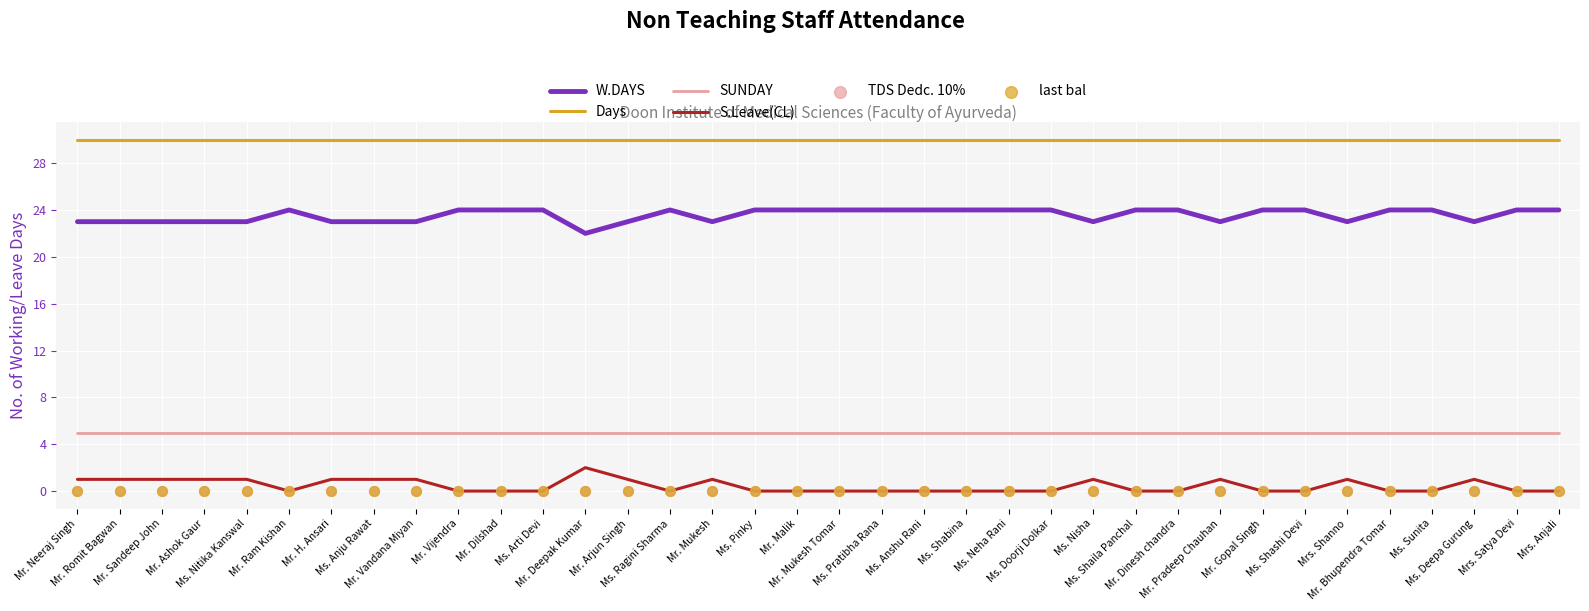

Which series contains the highest Y value?

Days